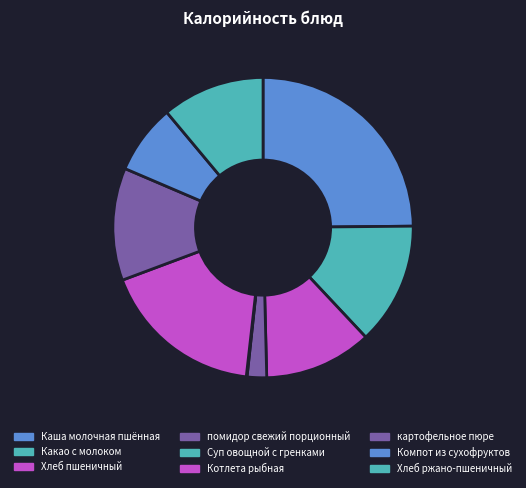

What is the change in value from Какао с молоком to помидор свежий порционный?

-127